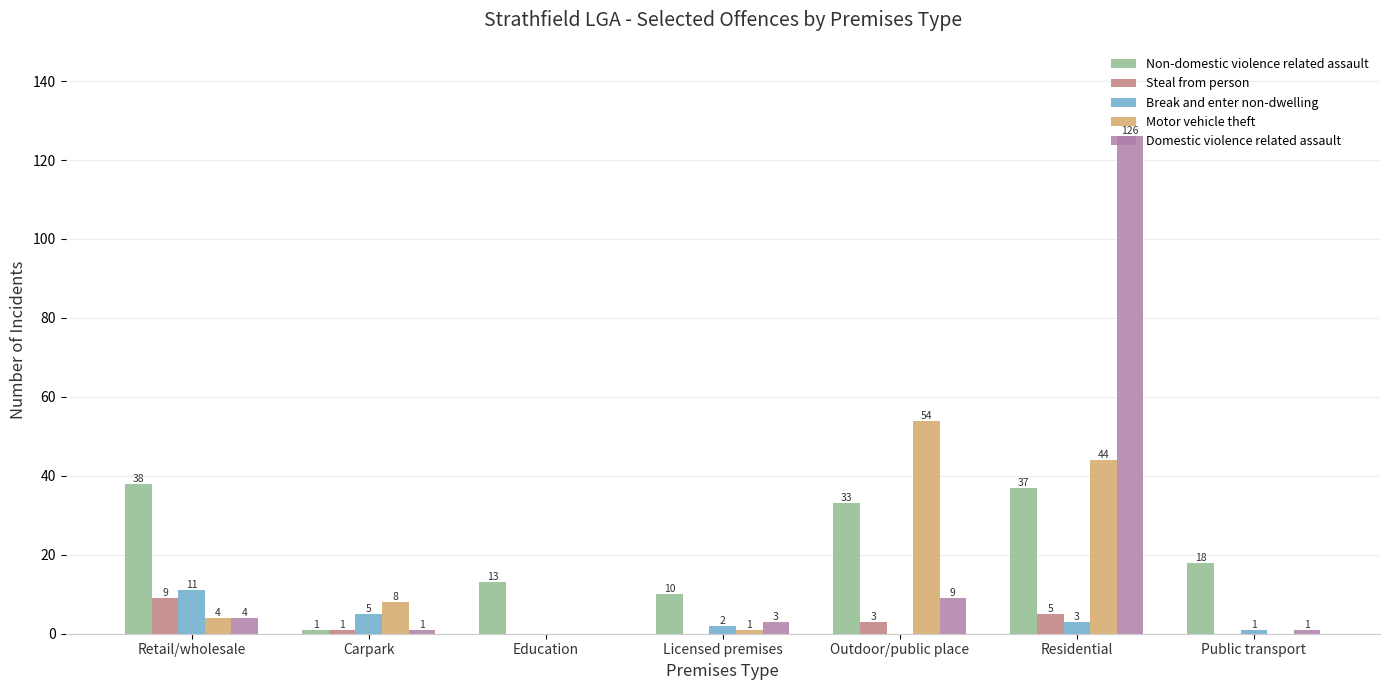

Is the value of Domestic violence related assault at Retail/wholesale greater than the value of Motor vehicle theft at Outdoor/public place?

No